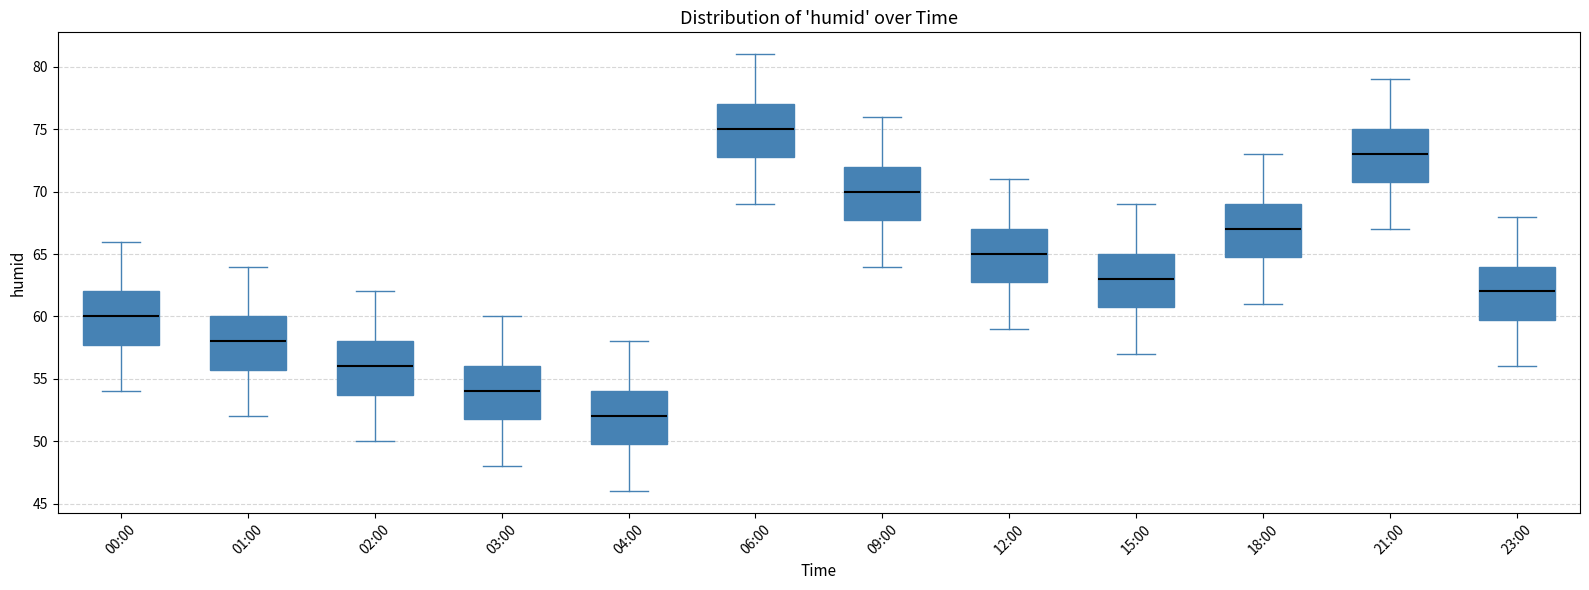

Which box has the highest median line?

06:00